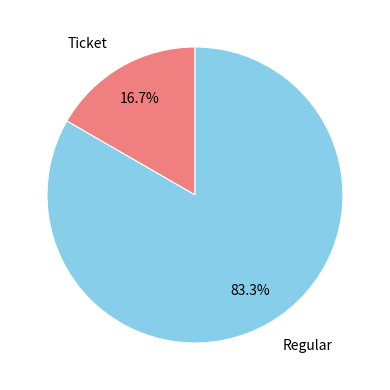

To the nearest percent, what is the difference between the Ticket and Regular slice percentages?

67%